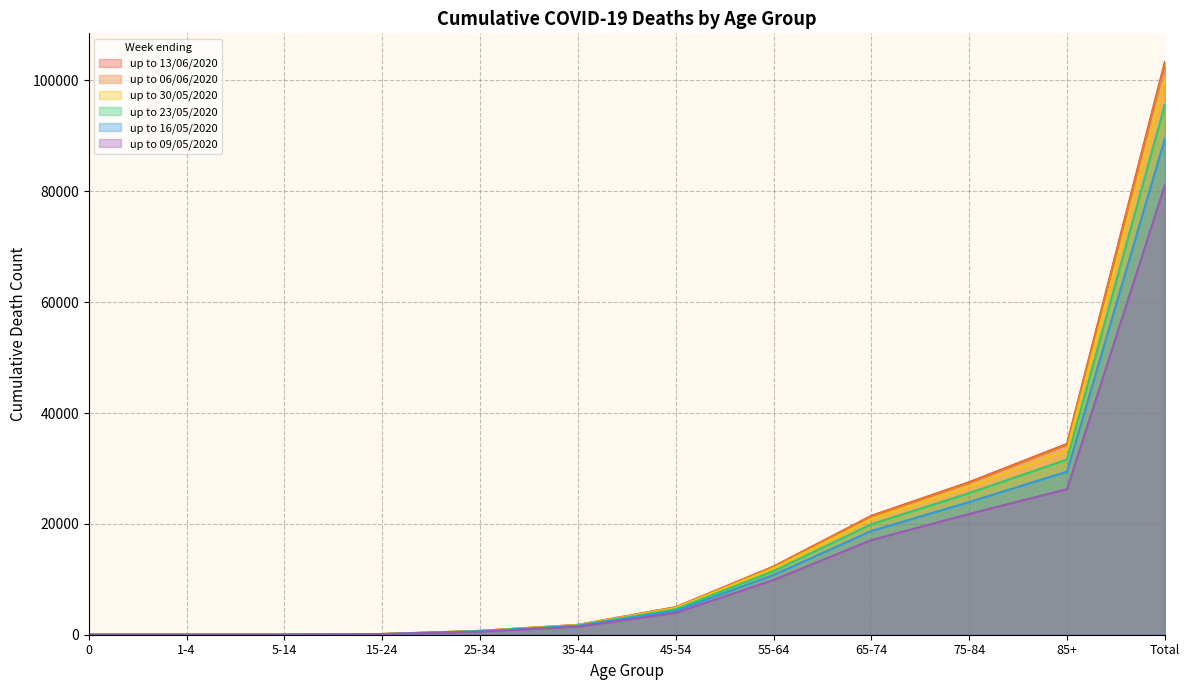

What is the total value across all series at Total?

572787